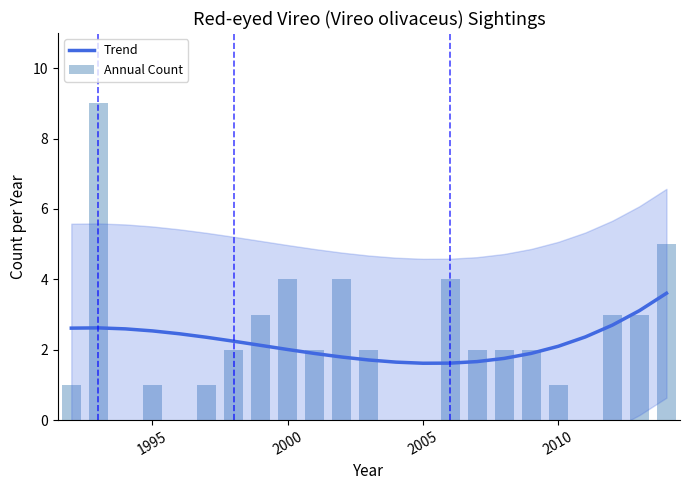

Which series has the largest range (max minus min)?

Annual Count